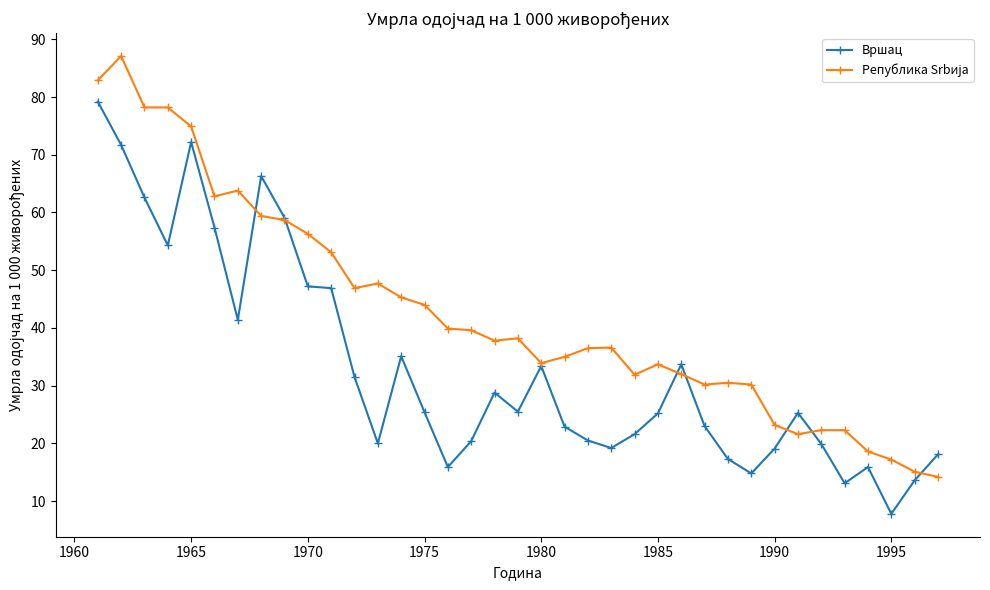

At how many categories does at least one series exceed 52?

11